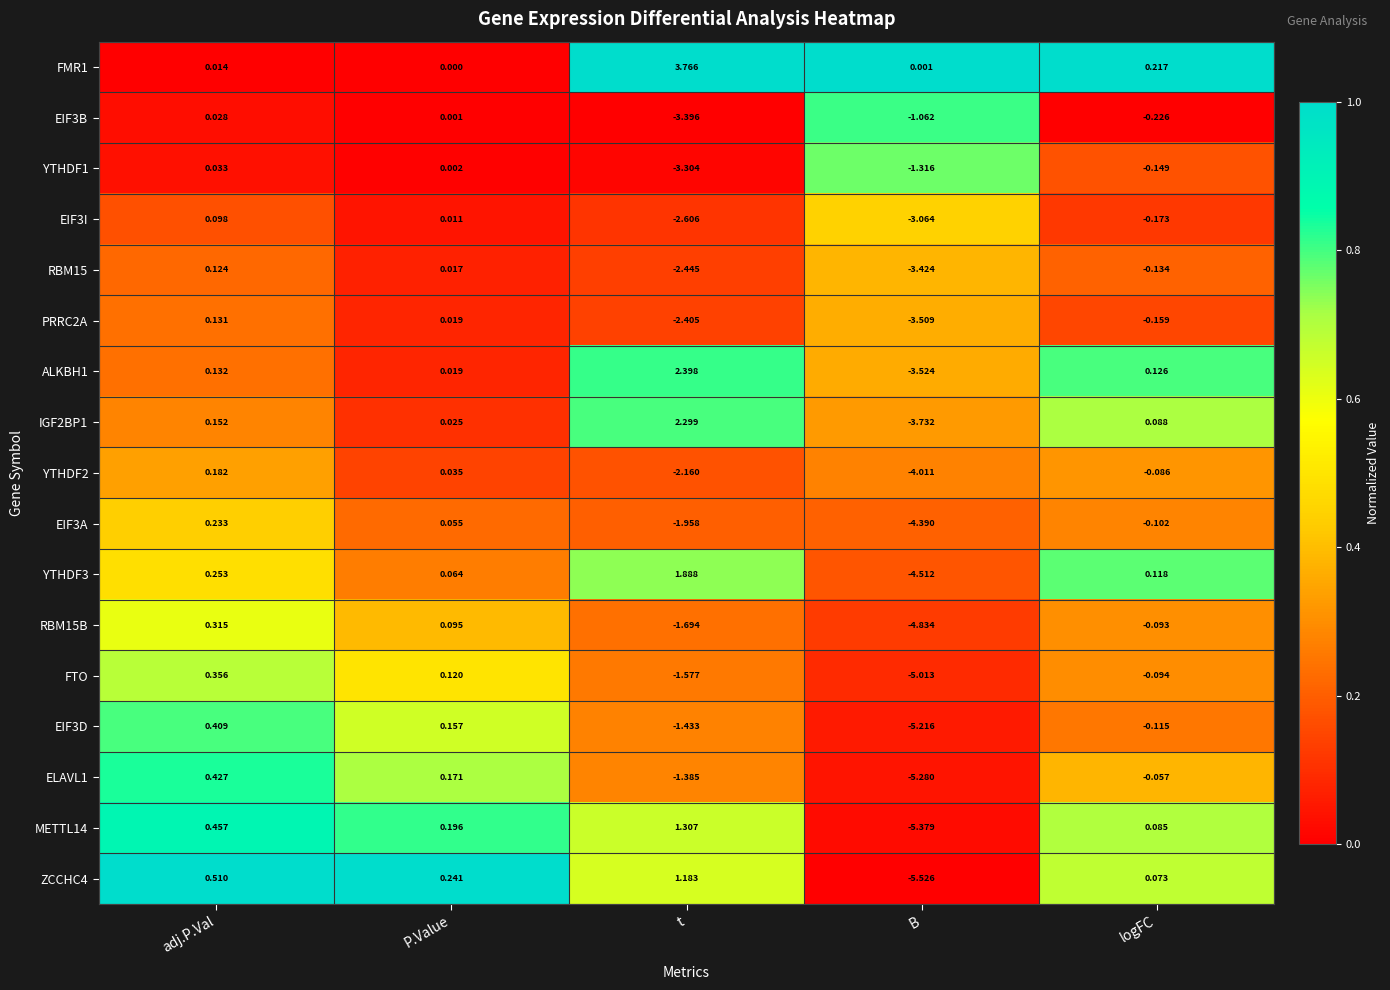

List the labels in order of EIF3A value, smallest first.

B, t, logFC, P.Value, adj.P.Val